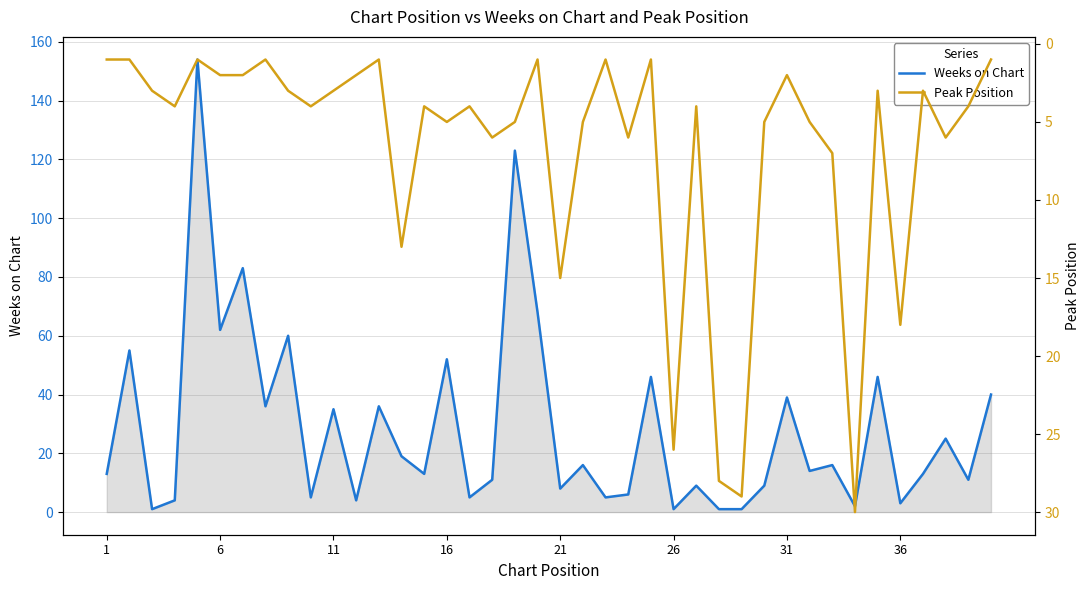

Reading right to left, extract all data points from this chart.

Weeks on Chart: 40	11	25	13	3	46	2	16	14	39	9	1	1	9	1	46	6	5	16	8	68	123	11	5	52	13	19	36	4	35	5	60	36	83	62	154	4	1	55	13
Peak Position: 1	4	6	3	18	3	30	7	5	2	5	29	28	4	26	1	6	1	5	15	1	5	6	4	5	4	13	1	2	3	4	3	1	2	2	1	4	3	1	1